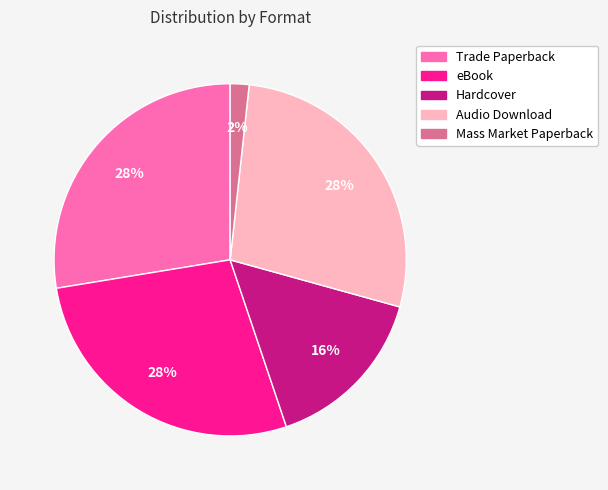

How many slices are in this pie chart?

5